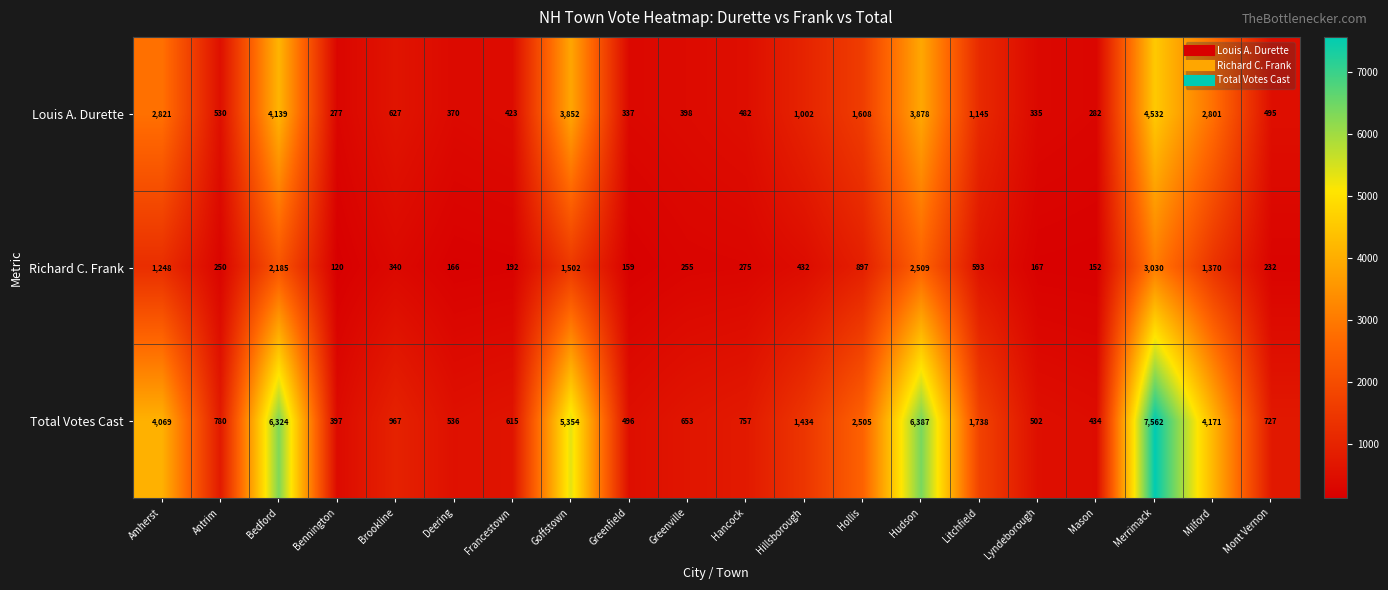

The Total Votes Cast series shows 496 at Greenfield. True or false?

True